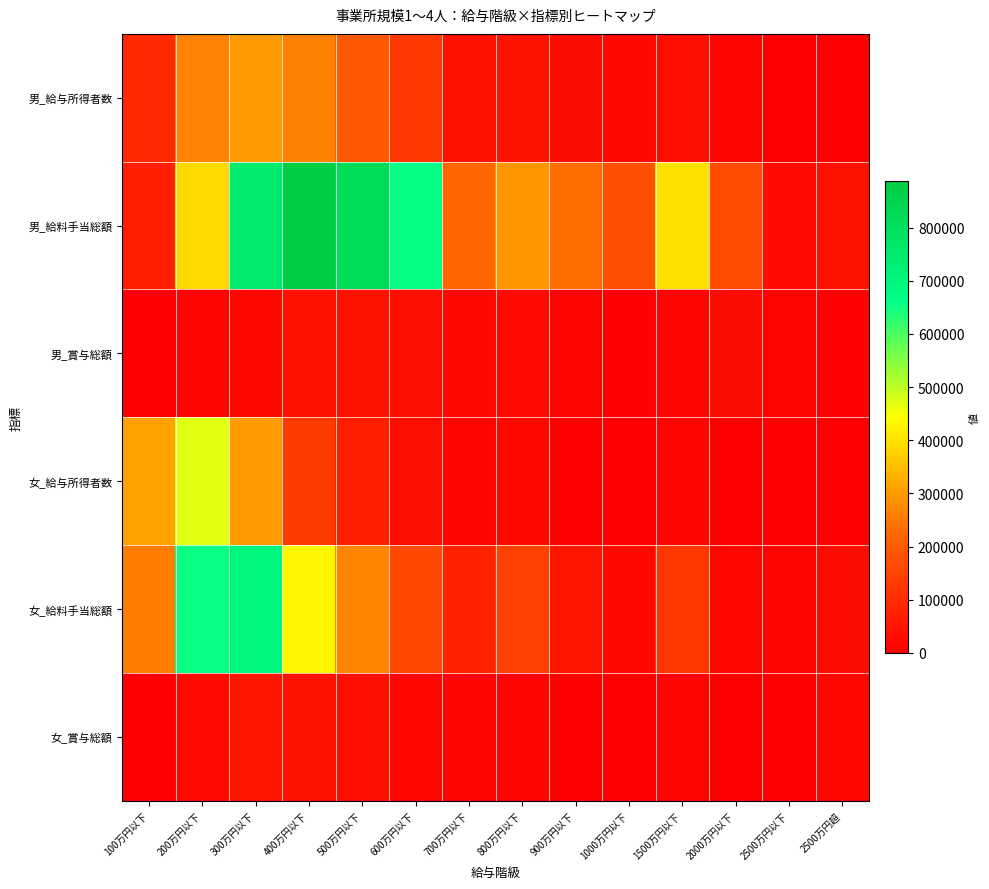

Reading left to right, extract all data points from this chart.

男_給与所得者数: 100万円以下=92629	200万円以下=265214	300万円以下=300899	400万円以下=262369	500万円以下=191086	600万円以下=124589	700万円以下=37884	800万円以下=42710	900万円以下=28470	1000万円以下=18870	1500万円以下=33916	2000万円以下=11699	2500万円以下=1601	2500万円超=1677
男_給料手当総額: 100万円以下=69007	200万円以下=390634	300万円以下=752216	400万円以下=886729	500万円以下=818974	600万円以下=658270	700万円以下=224704	800万円以下=293704	900万円以下=232685	1000万円以下=173647	1500万円以下=400121	2000万円以下=169393	2500万円以下=26644	2500万円超=40497
男_賞与総額: 100万円以下=983	200万円以下=7001	300万円以下=20592	400万円以下=37371	500万円以下=39211	600万円以下=33845	700万円以下=19295	800万円以下=22722	900万円以下=9864	1000万円以下=5798	1500万円以下=11359	2000万円以下=29382	2500万円以下=9273	2500万円超=6790
女_給与所得者数: 100万円以下=308895	200万円以下=468102	300万円以下=298085	400万円以下=135055	500万円以下=67671	600万円以下=31260	700万円以下=13529	800万円以下=20540	900万円以下=6444	1000万円以下=1942	1500万円以下=10578	2000万円以下=977	2500万円以下=398	2500万円超=1455
女_給料手当総額: 100万円以下=252912	200万円以下=655858	300万円以下=700254	400万円以下=432770	500万円以下=268945	600万円以下=158571	700万円以下=74776	800万円以下=143145	900万円以下=49564	1000万円以下=17620	1500万円以下=119583	2000万円以下=17289	2500万円以下=8356	2500万円超=28265
女_賞与総額: 100万円以下=2418	200万円以下=22319	300万円以下=47626	400万円以下=39788	500万円以下=31917	600万円以下=16922	700万円以下=12376	800万円以下=10804	900万円以下=4926	1000万円以下=1057	1500万円以下=9723	2000万円以下=0	2500万円以下=0	2500万円超=15727